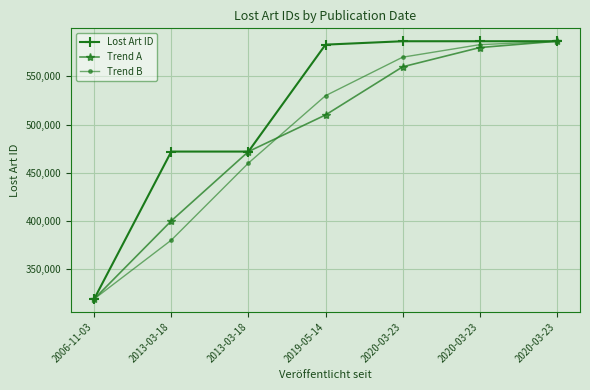

After their last crossing, which series has the higher values: Trend A or Trend B?

Trend A